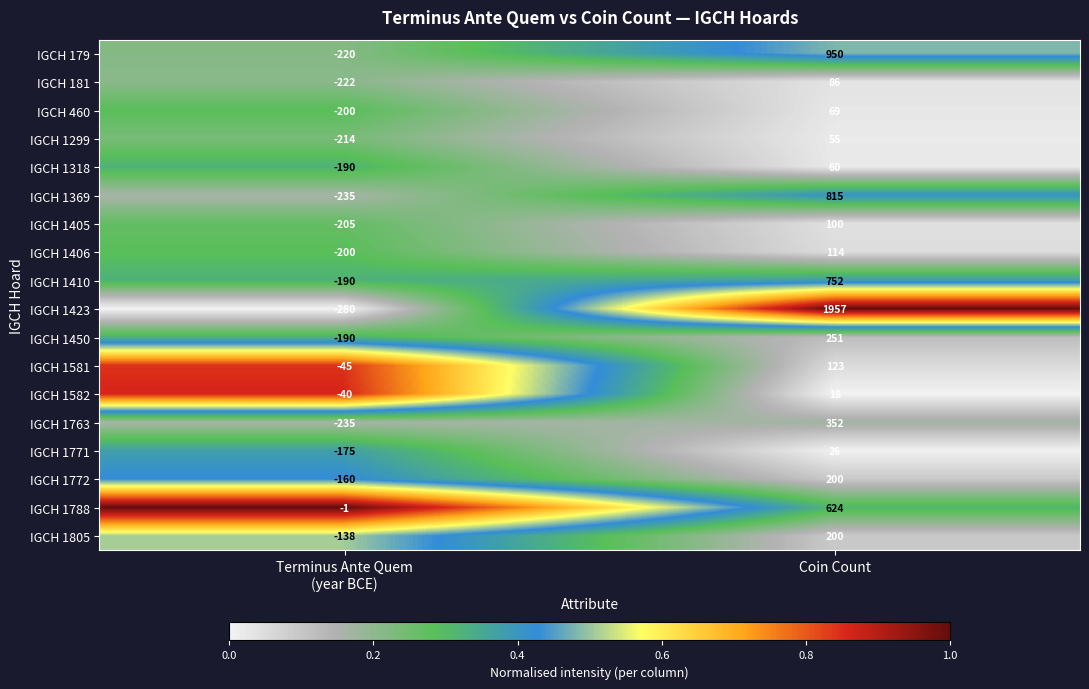

What is the difference between the highest and lowest values at Coin Count?

1939